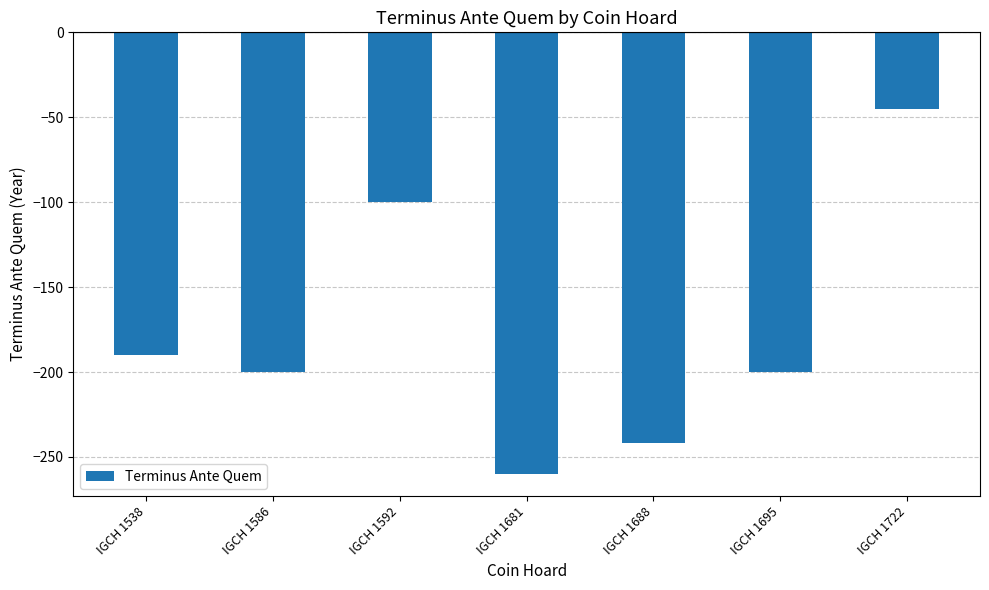

What is the value of the 2nd bar from the left?

-200